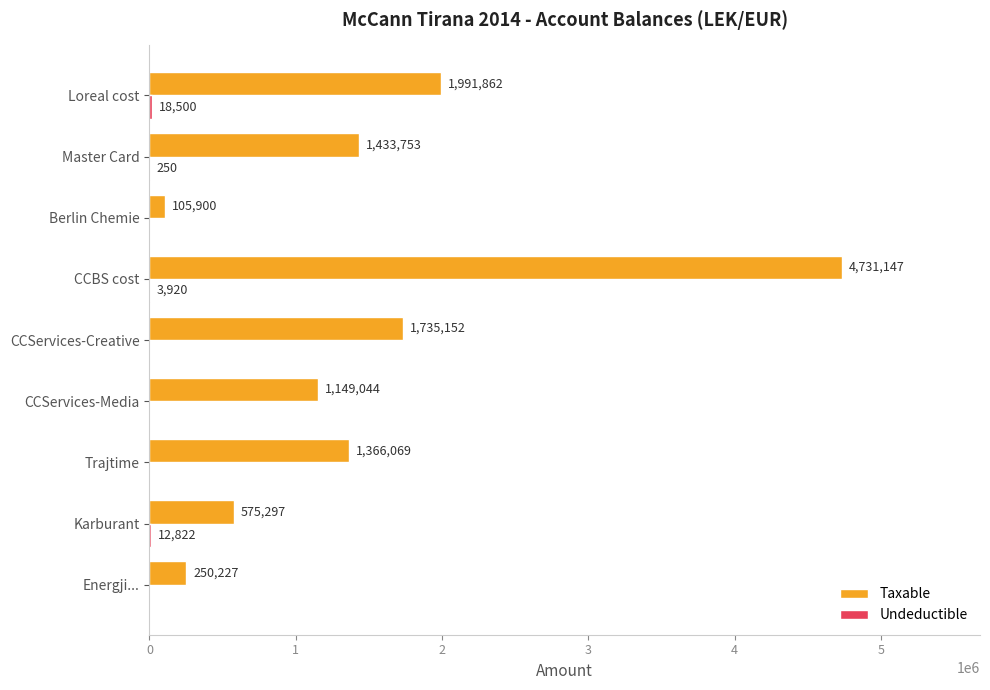

Between Energji... and CCBS cost, which series saw the biggest shift?

Taxable